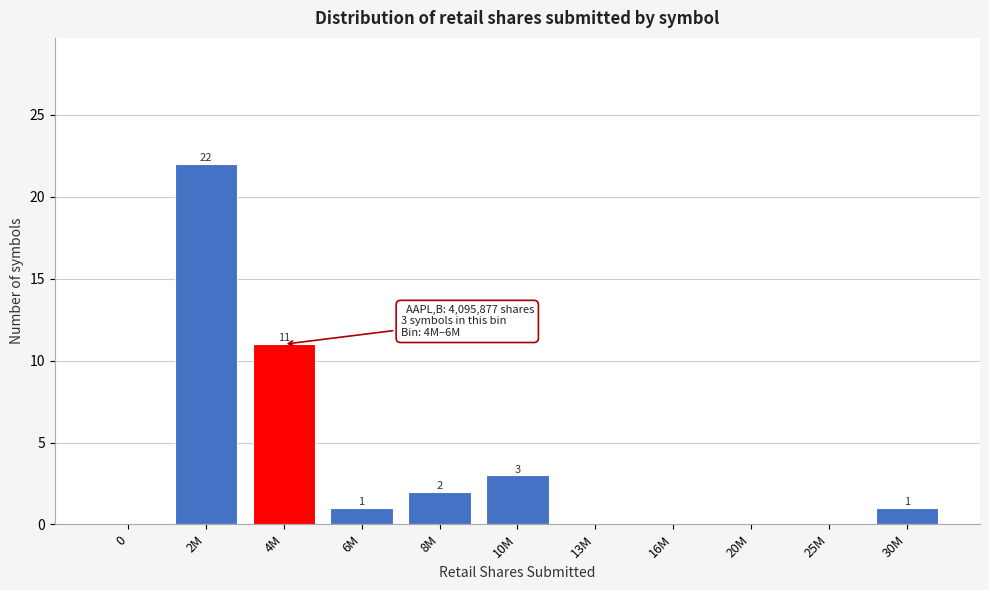

Reading left to right, what are all the values shown in this chart?

0=0	2M=22	4M=11	6M=1	8M=2	10M=3	13M=0	16M=0	20M=0	25M=0	30M=1